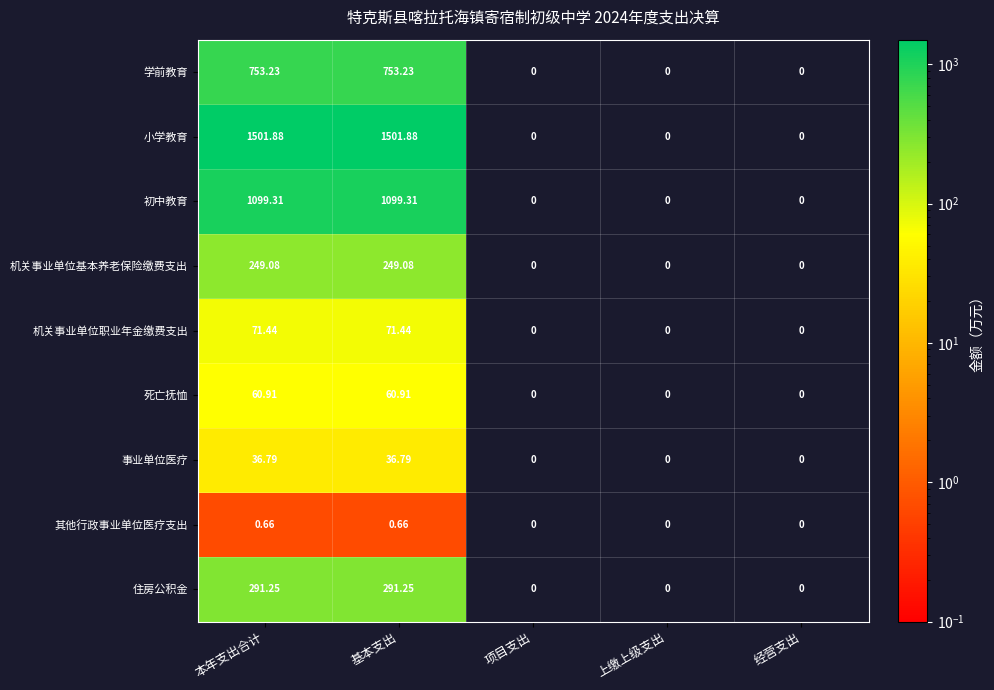

How many categories are shown in the chart?

5